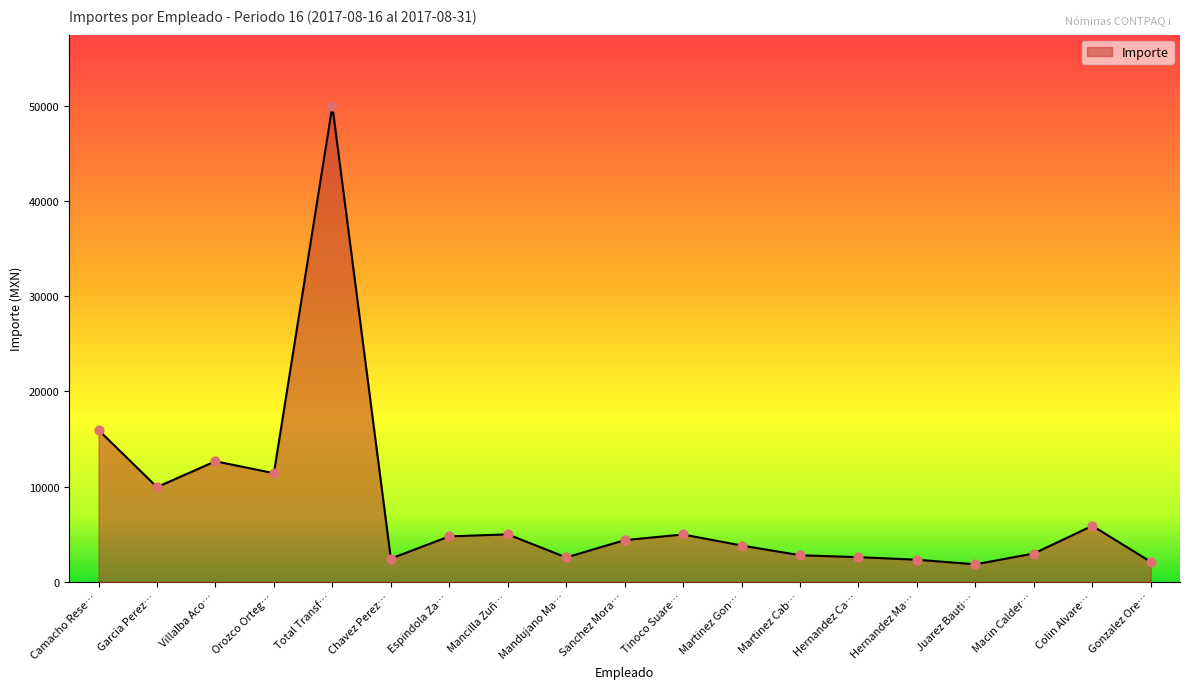

What is the change in value from Espindola Za… to Martinez Cab…?

-1978.6